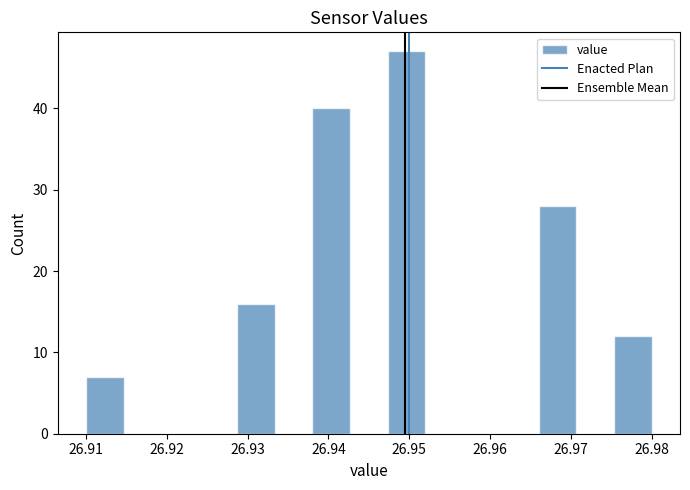

Reading left to right, transcribe this chart: for each bar, give the range it covers on the x-axis and its height. Neither the bar edges nor the heights are printed on the chart, so give them approximately, as read against the axes.

26.910 to 26.915: 7
26.915 to 26.919: 0
26.919 to 26.924: 0
26.924 to 26.929: 0
26.929 to 26.933: 16
26.933 to 26.938: 0
26.938 to 26.943: 40
26.943 to 26.947: 0
26.947 to 26.952: 47
26.952 to 26.957: 0
26.957 to 26.961: 0
26.961 to 26.966: 0
26.966 to 26.971: 28
26.971 to 26.975: 0
26.975 to 26.980: 12